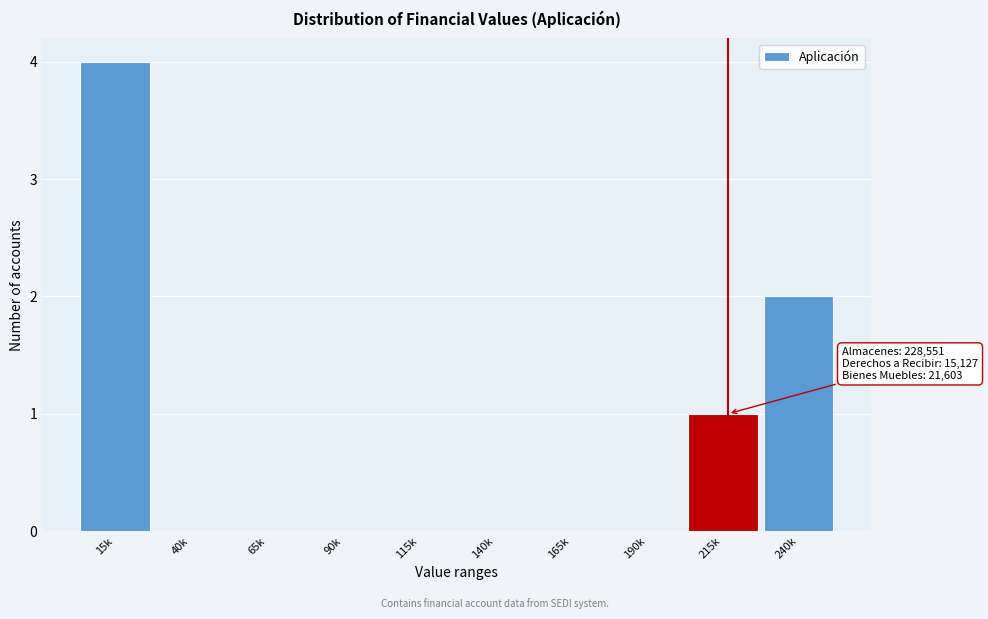

Reading left to right, list all the values displayed in this chart.

15k=4	40k=0	65k=0	90k=0	115k=0	140k=0	165k=0	190k=0	215k=1	240k=2